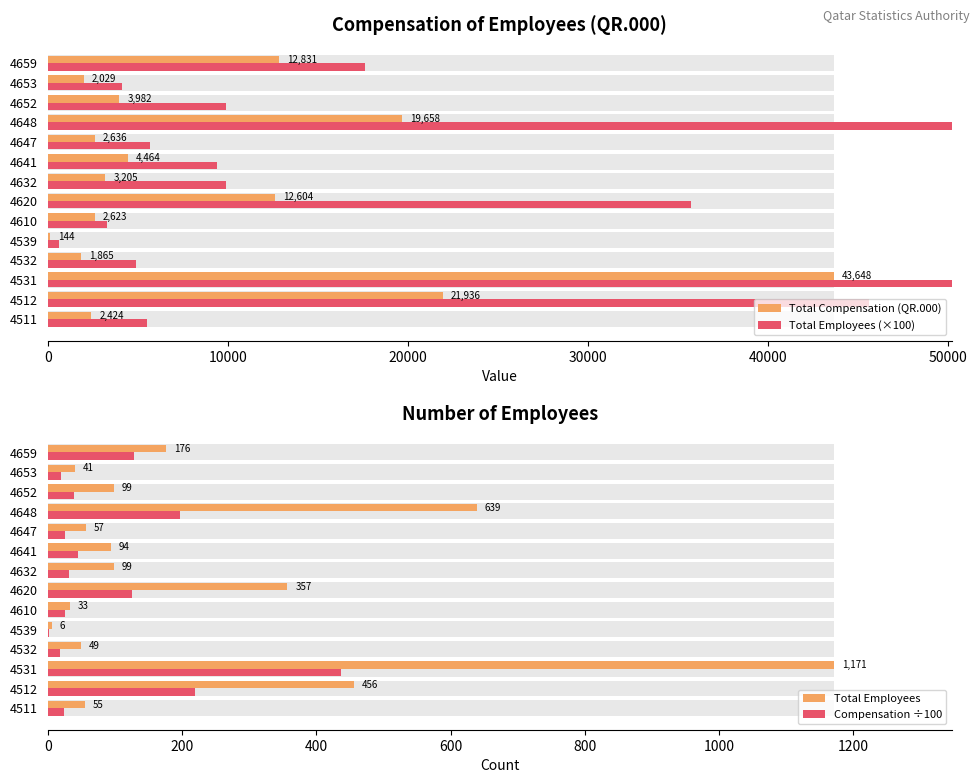

What is the average value of the Total Compensation (QR.000) series?

9574.9